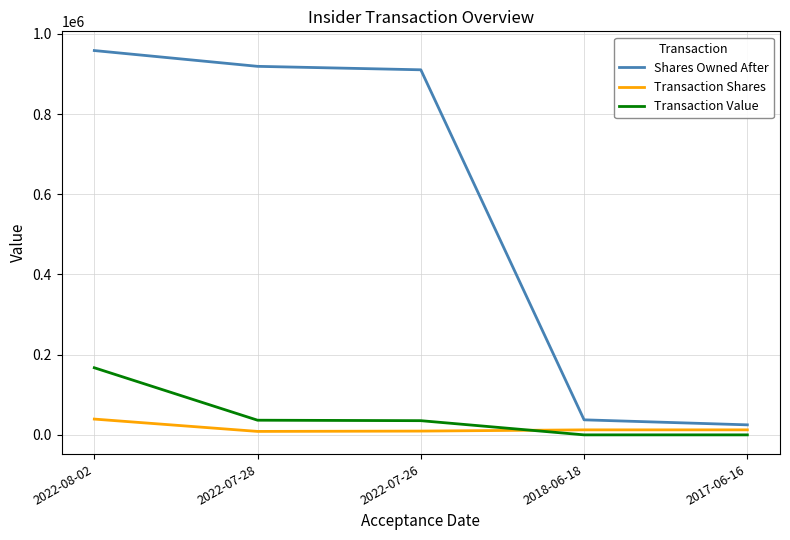

What is the highest value of the Shares Owned After series?

958446